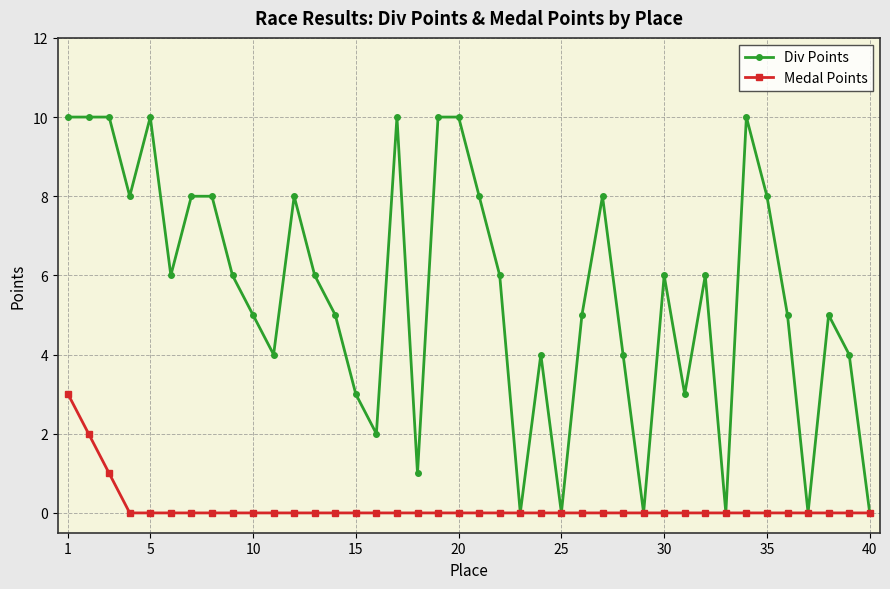

Which series has the largest total across all categories?

Div Points